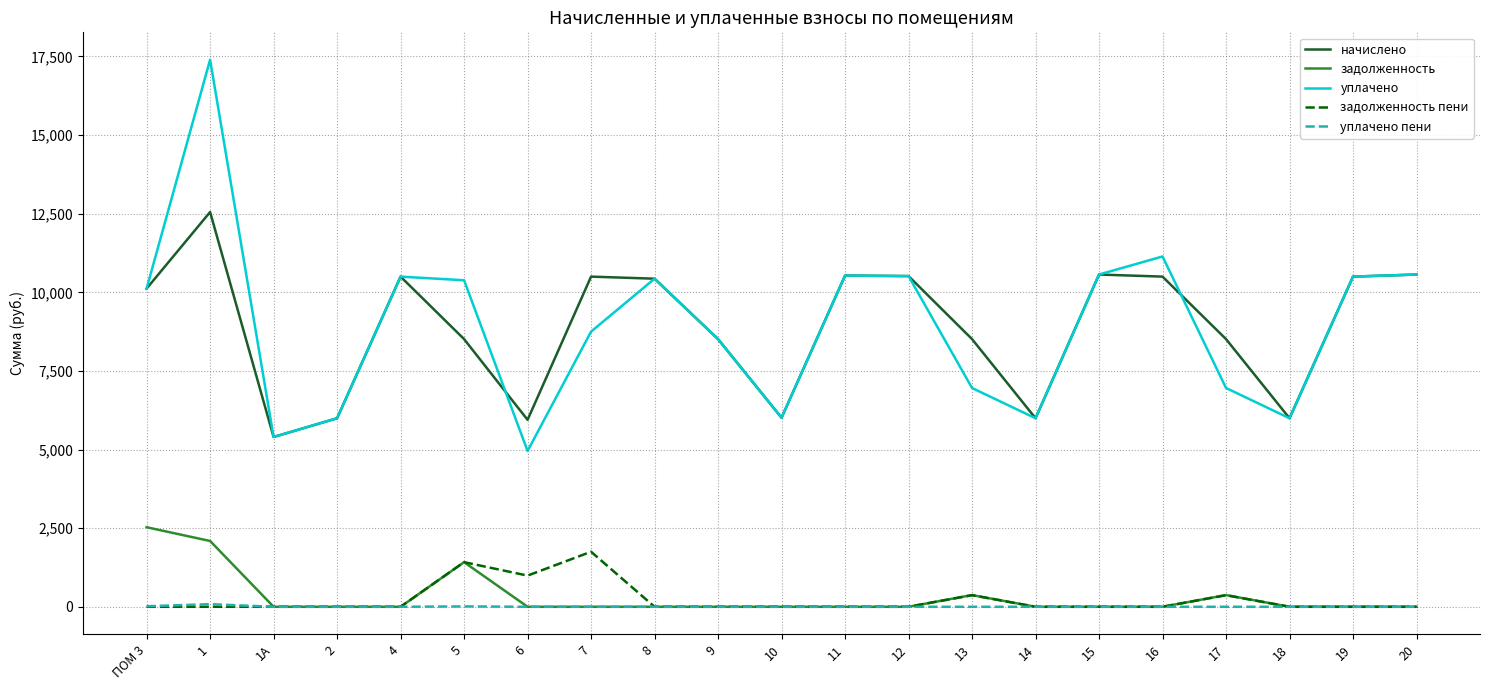

True or false: уплачено and задолженность cross at least once.

False